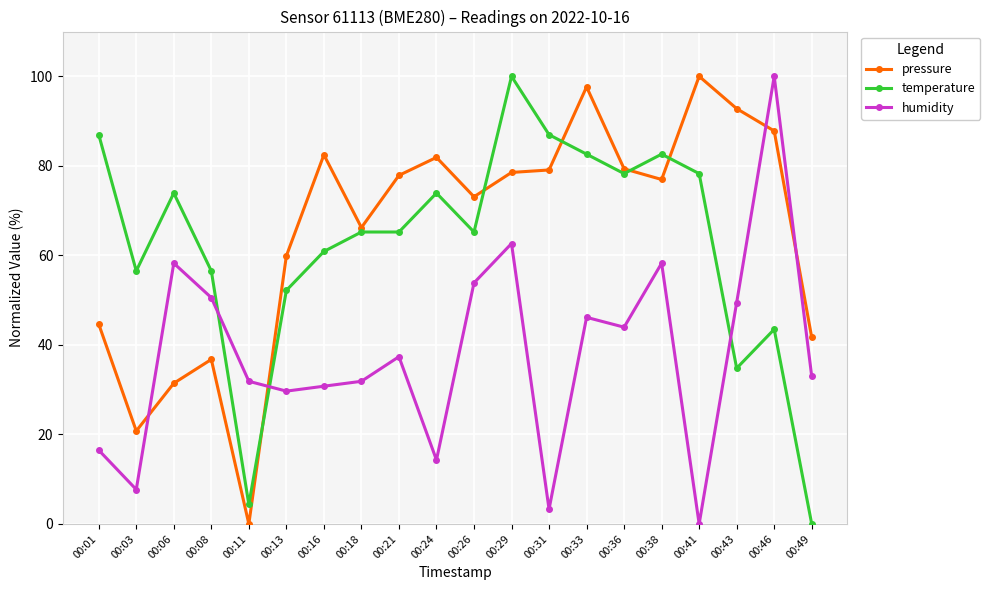

What are all the series names shown in the legend?

pressure, temperature, humidity